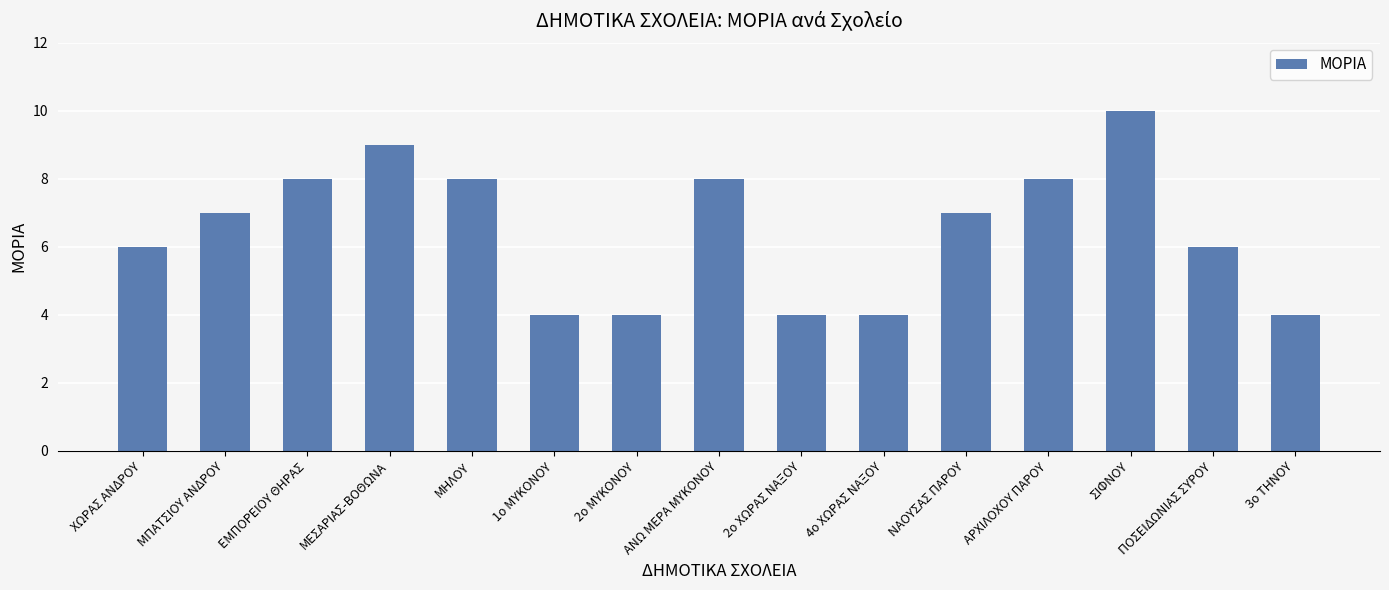

What is the smallest value displayed?

4